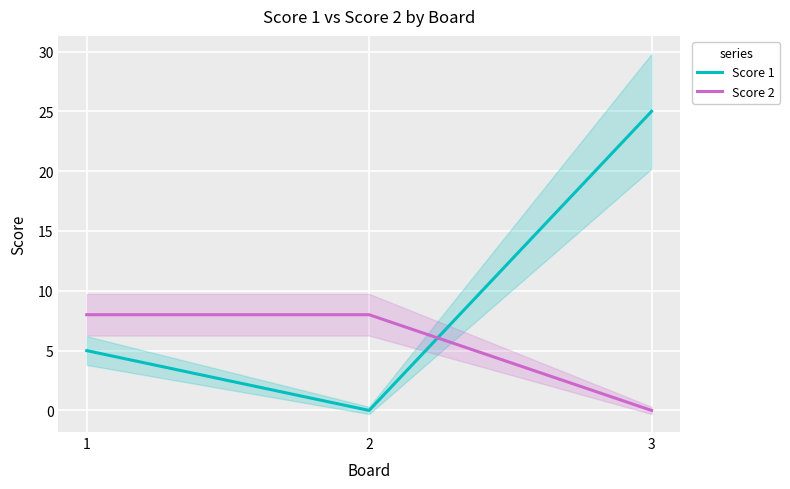

What is the highest value of the Score 2 series?

8